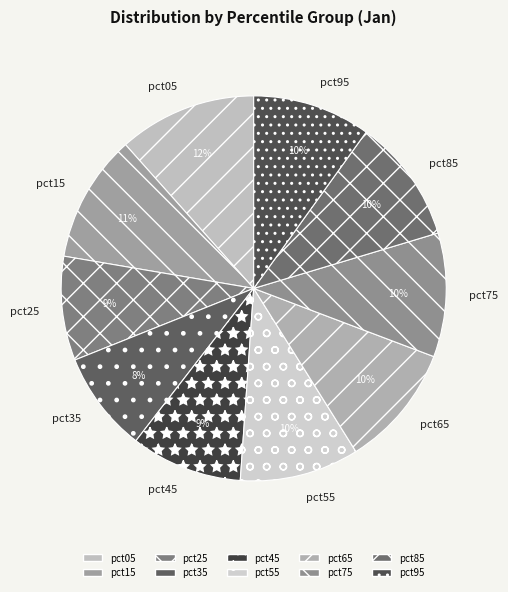

Is it true that pct95 is 10% of the pie?

True